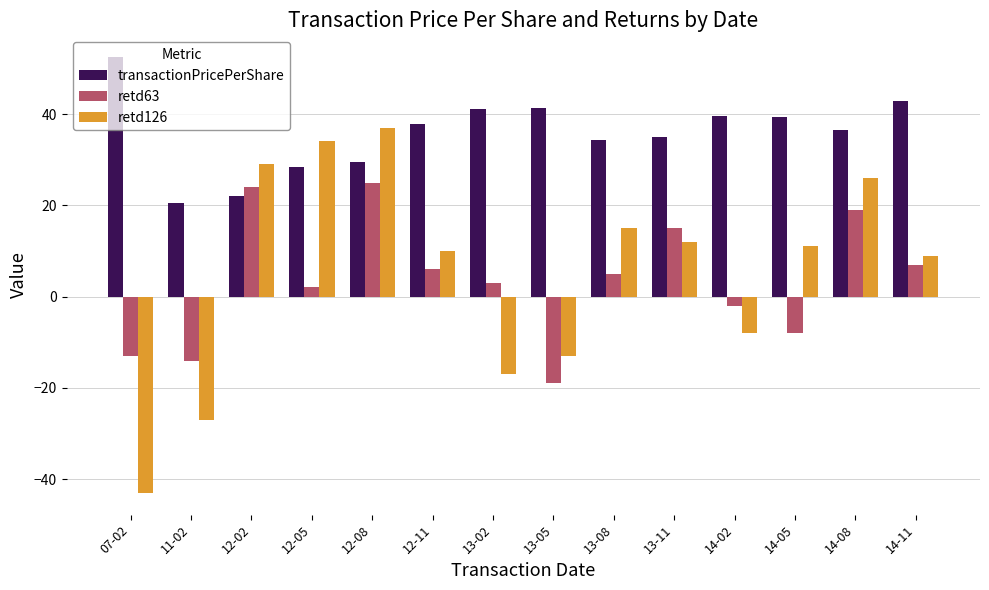

What is the difference between the maximum and second lowest values in the transactionPricePerShare series?

30.5